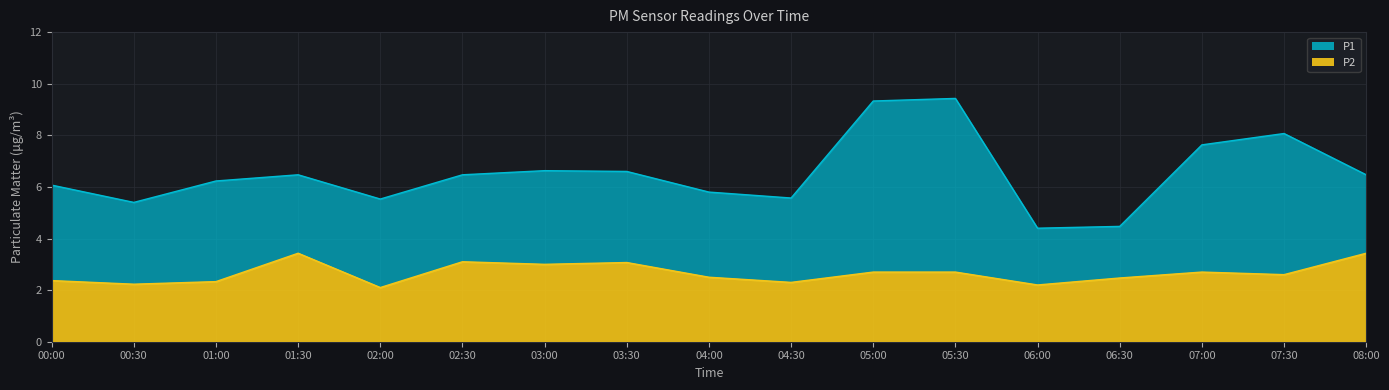

What is the label of the 12th point from the left?

05:30